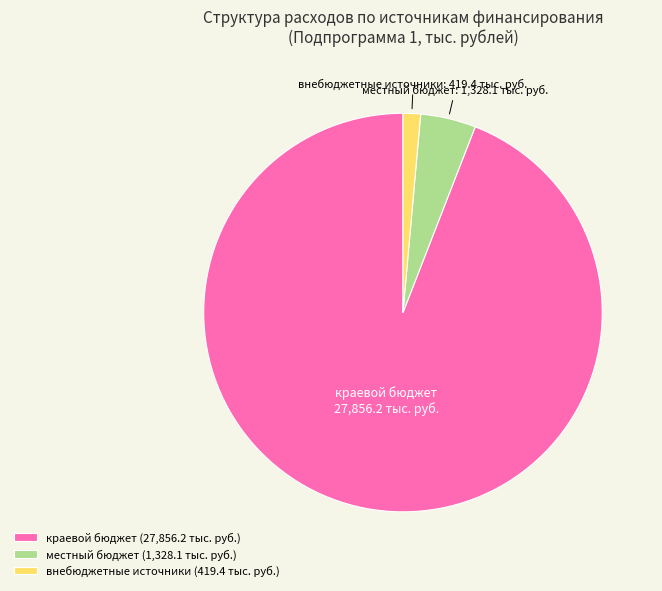

What is the largest slice in the pie chart?

краевой бюджет